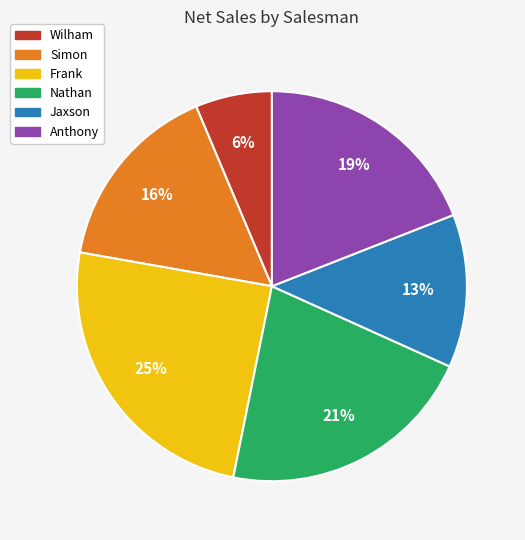

Does Nathan represent more than half of the total?

No